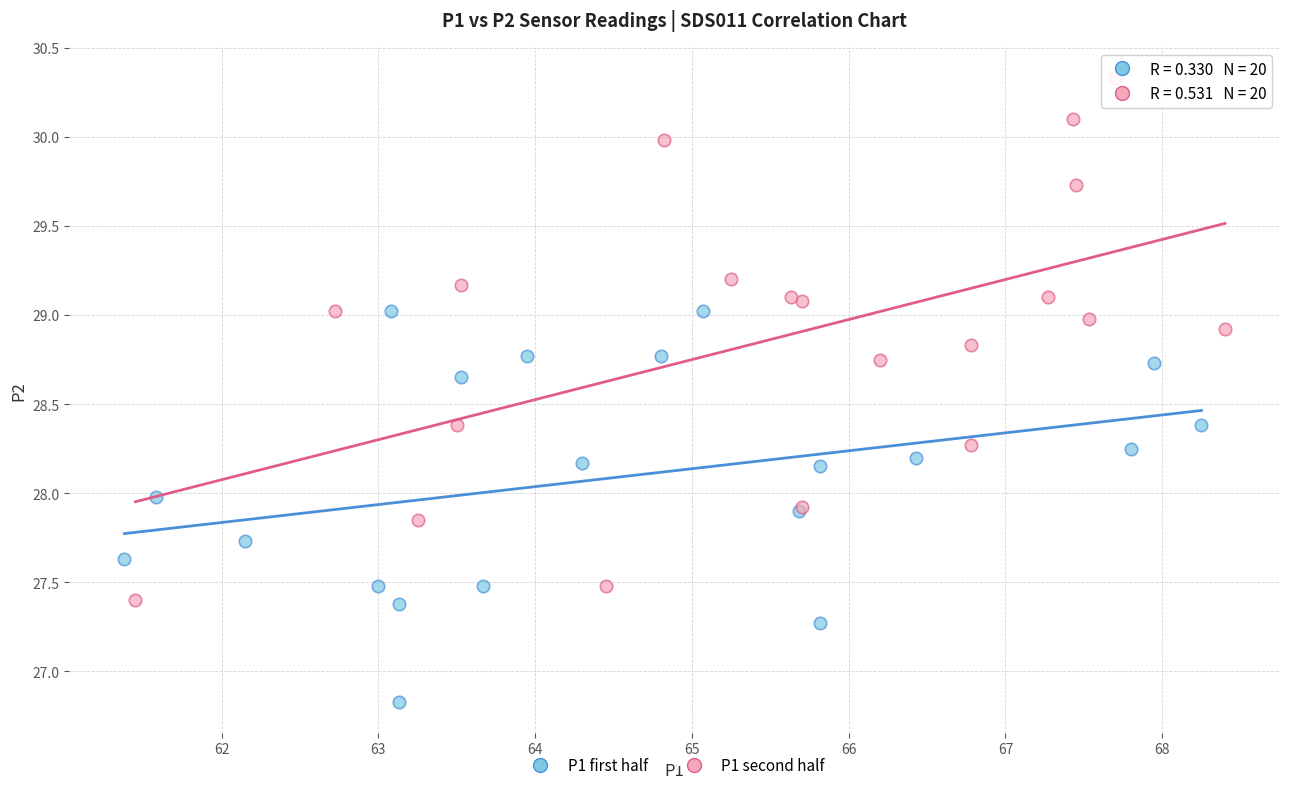

Which series has the widest spread of Y values?

P1 second half